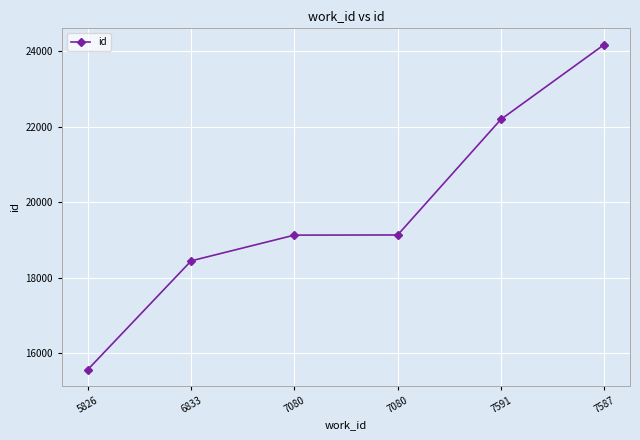

Does the chart have visible grid lines?

Yes